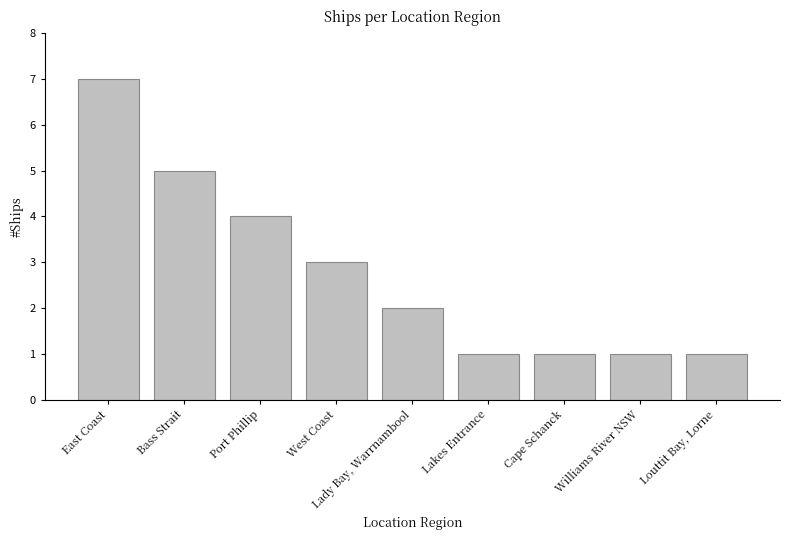

Approximately how many times larger is the value at West Coast compared to Cape Schanck?

3.0